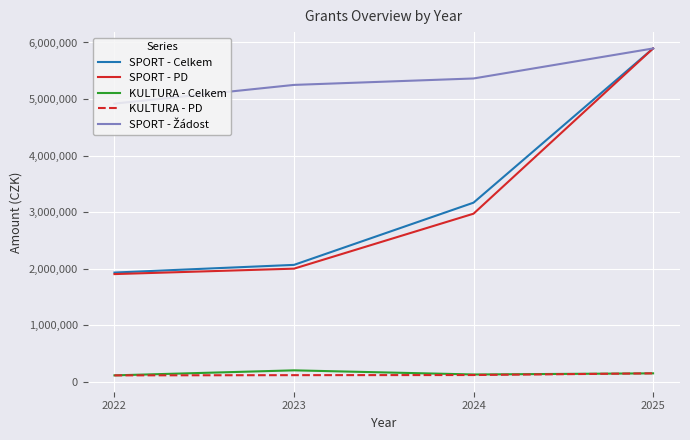

Between 2023 and 2024, which series saw the biggest shift?

SPORT - Celkem